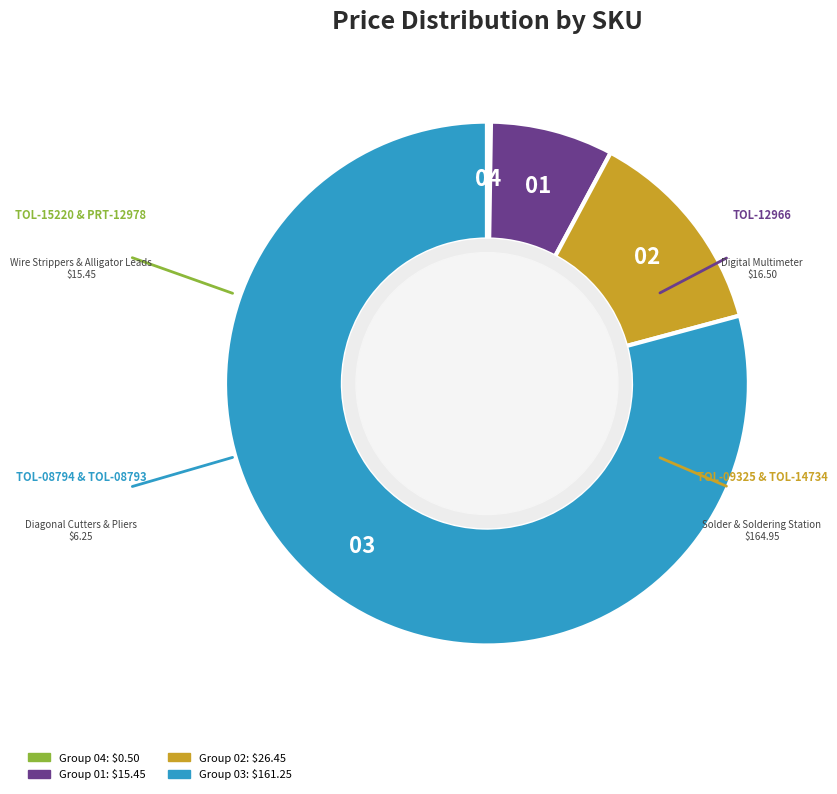

Is there any slice that represents more than half of the pie?

Yes